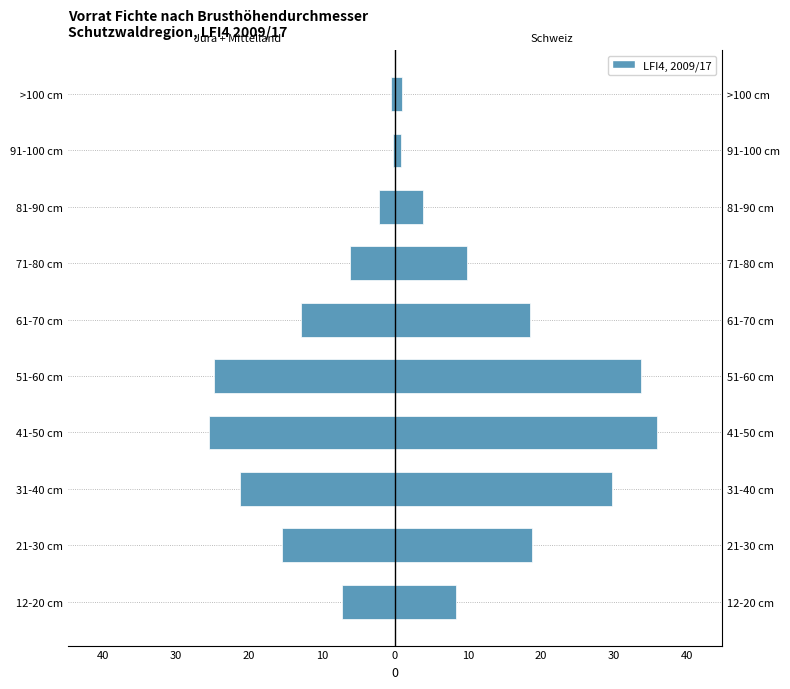

Which series changed the most between 21-30 cm and 81-90 cm?

Schweiz